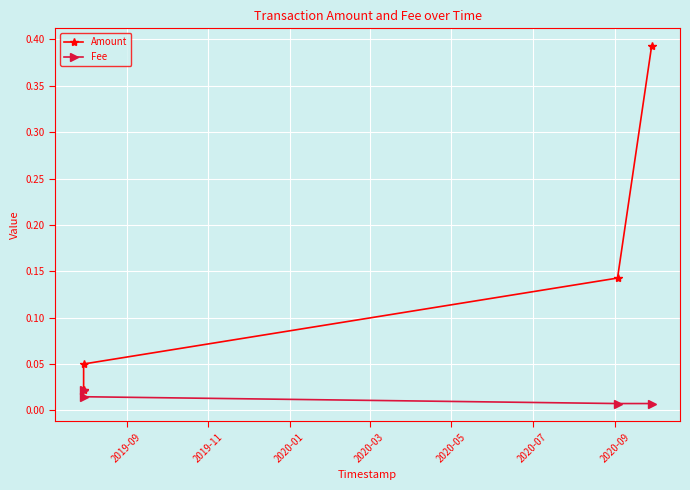

List the series in order of their overall mean, lowest first.

Fee, Amount